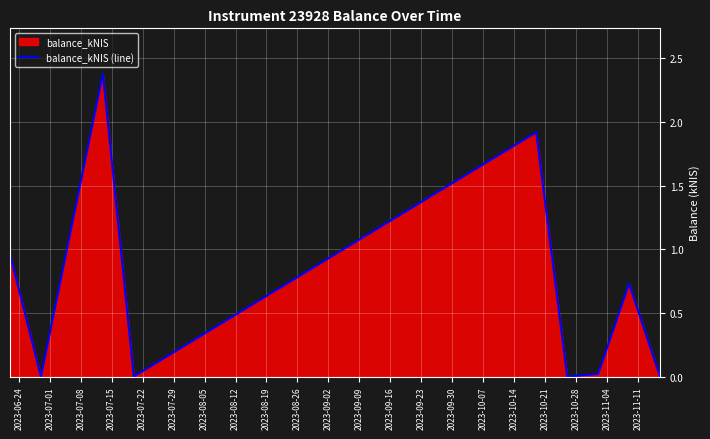

True or false: the data has more than 0 interior local peaks.

True